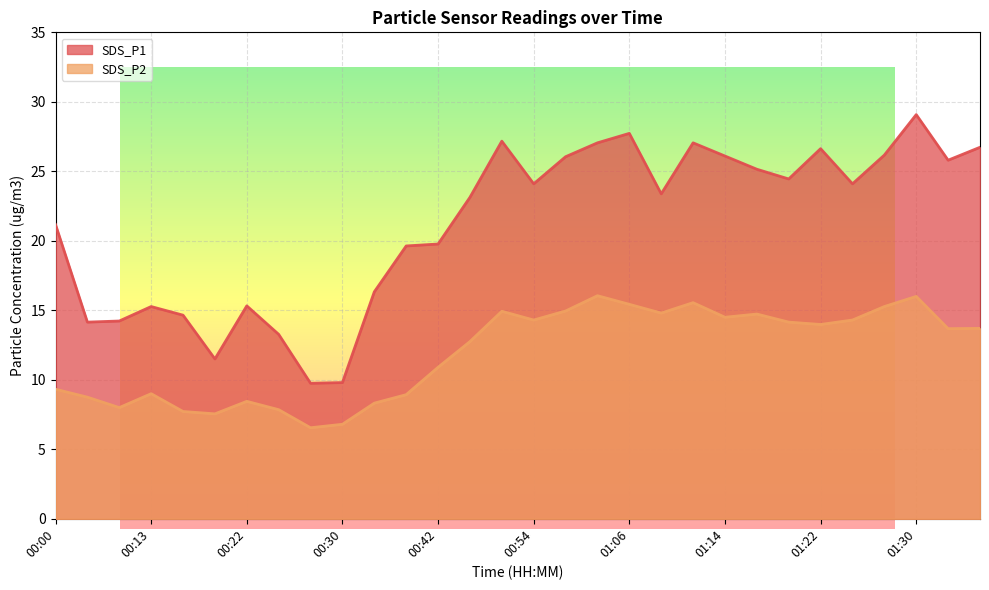

What is the lowest value of the SDS_P2 series?

6.5